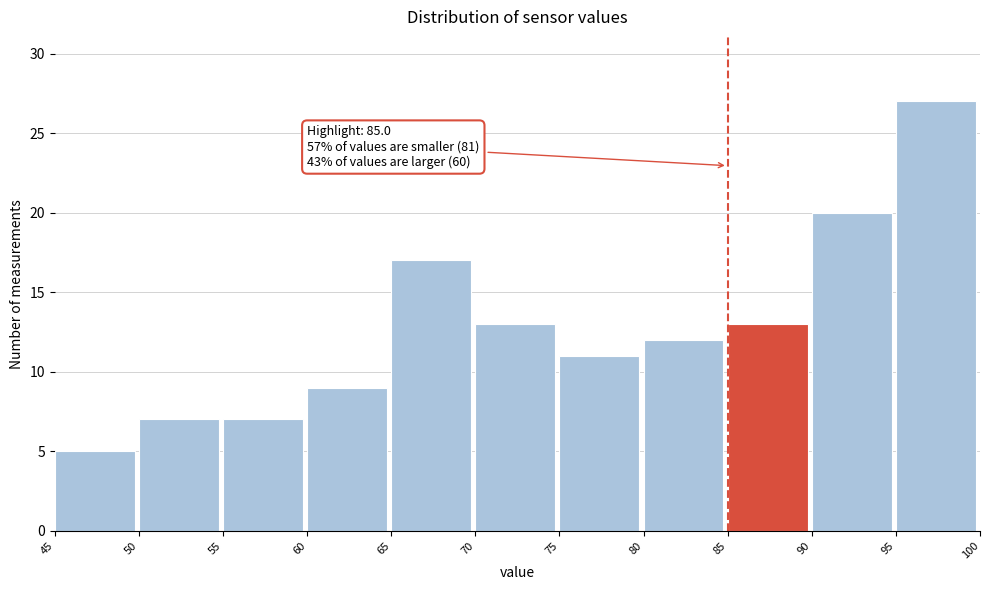

Which range on the x-axis has the tallest bar?

95 to 100